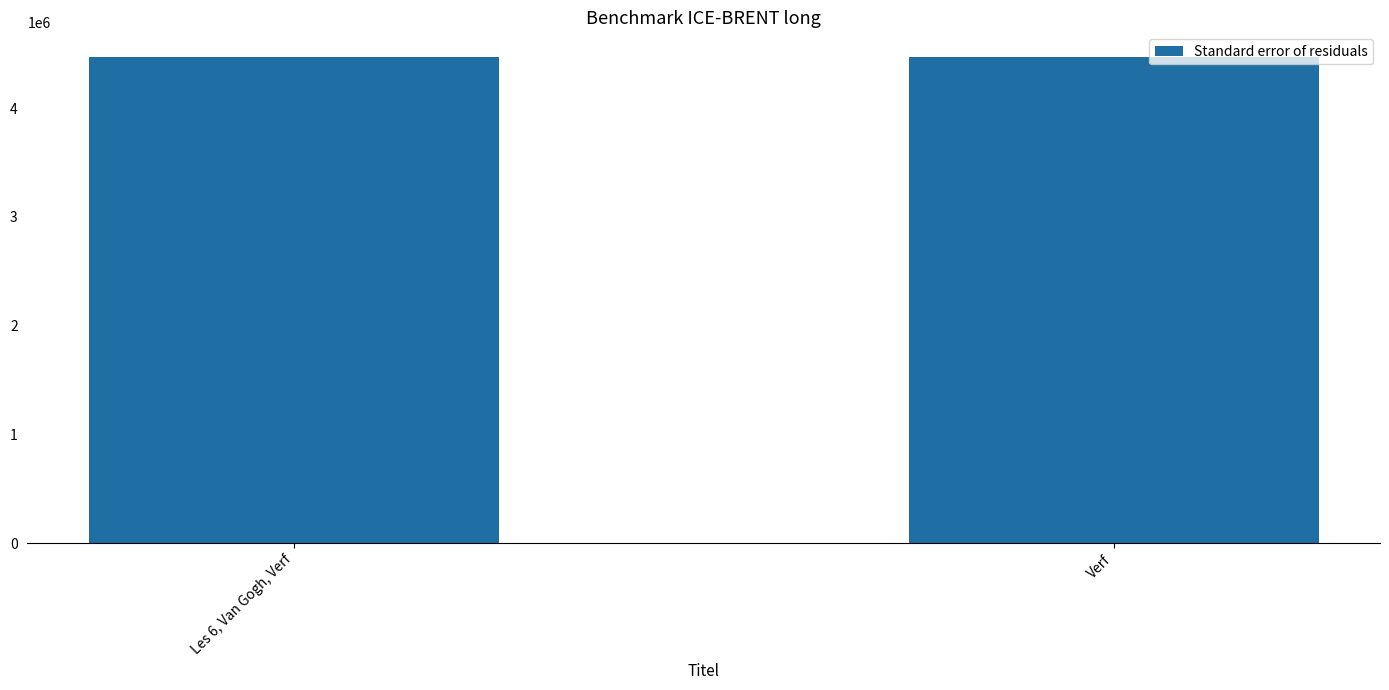

Are the bars grouped side by side (vs. stacked)?

No